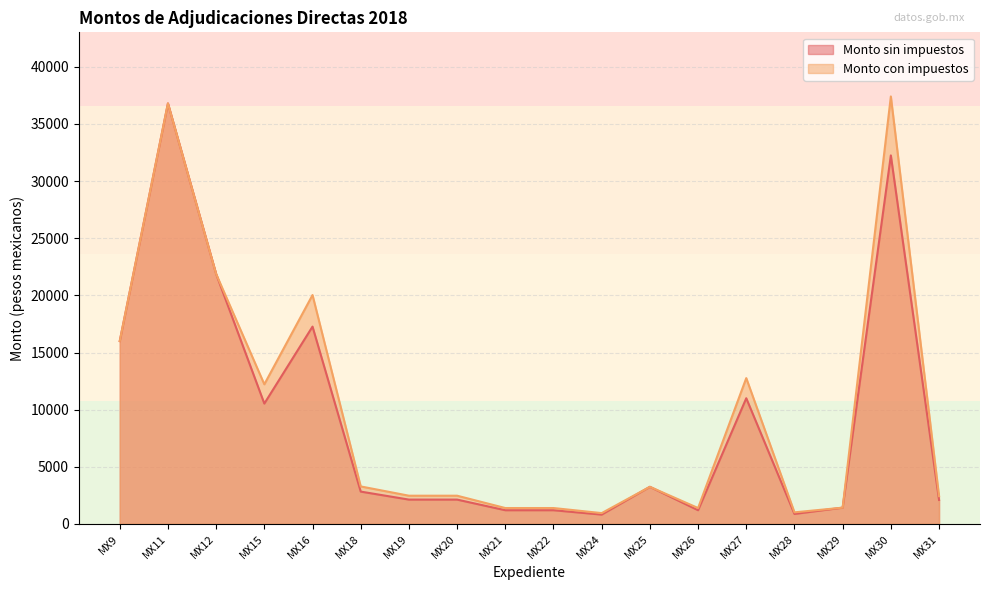

What is the sum of the Monto sin impuestos values at MX29 and MX18?

4255.0